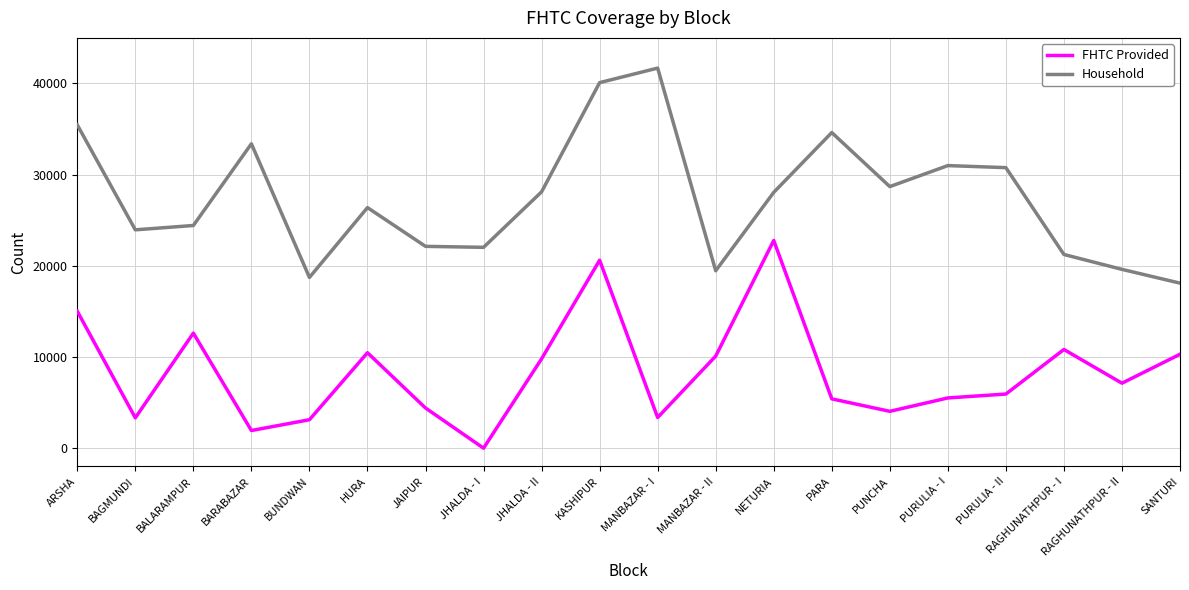

Where is FHTC Provided nearest to the value 11390?

RAGHUNATHPUR - I